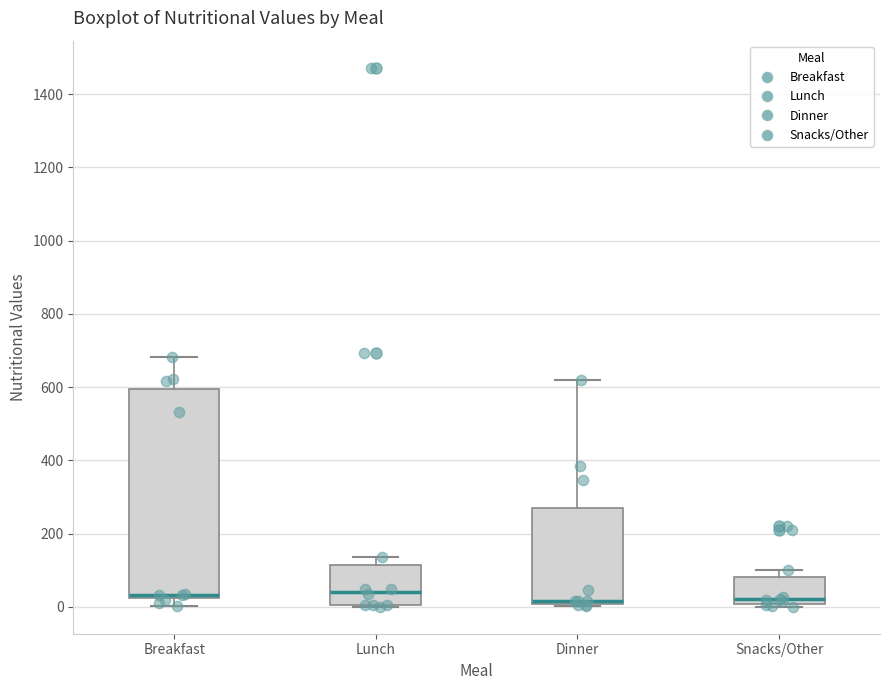

Reading left to right, transcribe this box plot: for each box, give where its median line is, the range the box spans, and where its two whiskers end, as read against the y-axis. The values are not printed on the chart, so give them approximately, as read against the axis.

Breakfast: median 40, box 20 to 600, whiskers 0 to 680
Lunch: median 40, box 0 to 120, whiskers 0 to 140
Dinner: median 20, box 0 to 260, whiskers 0 to 620
Snacks/Other: median 20, box 0 to 80, whiskers 0 (just below the box's lower edge) to 100